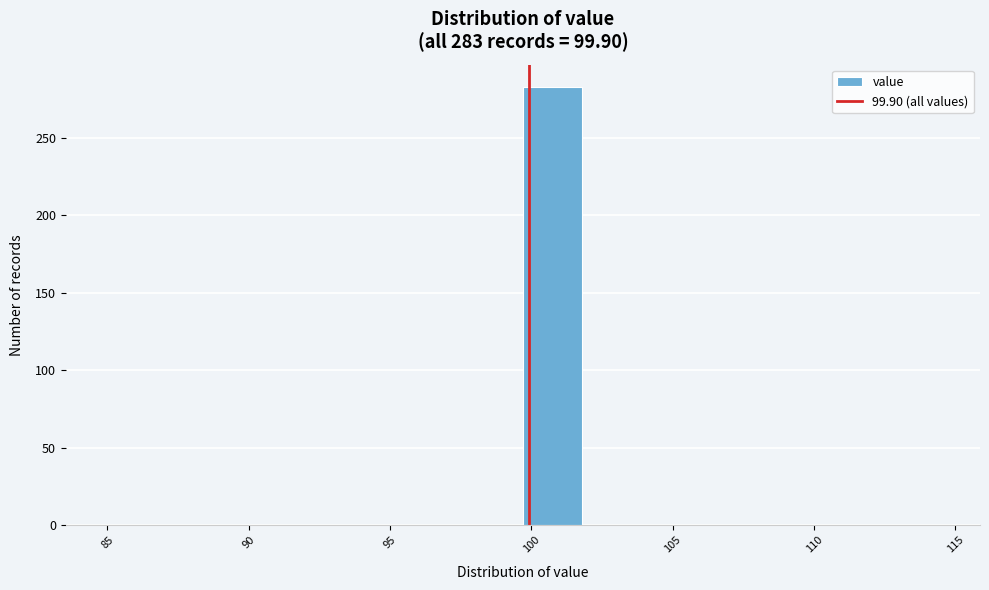

Over which range of the x-axis is the bar tallest?

99.7 to 101.8